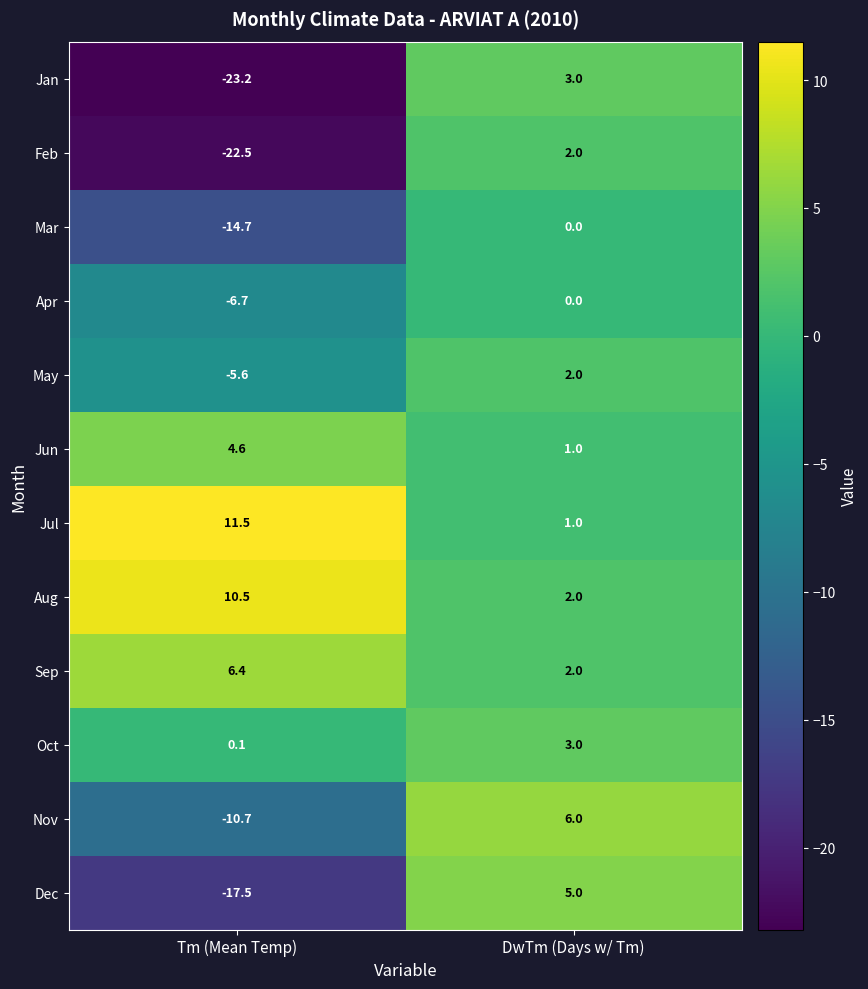

How many series are shown in this chart?

12